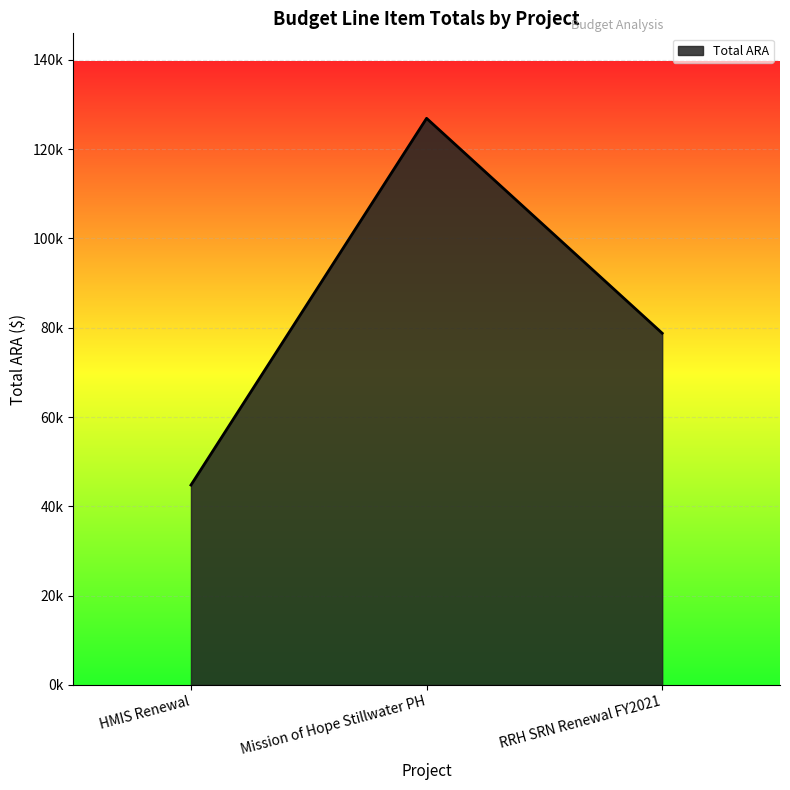

Is this an area chart (filled region under the line)?

Yes